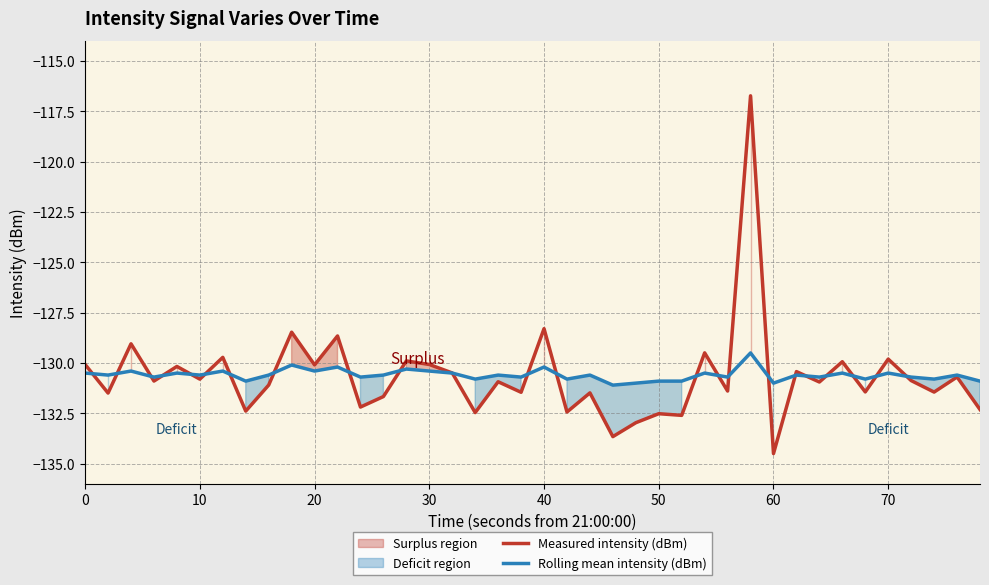

The value of Measured intensity (dBm) at 30 is -130.1. True or false?

True